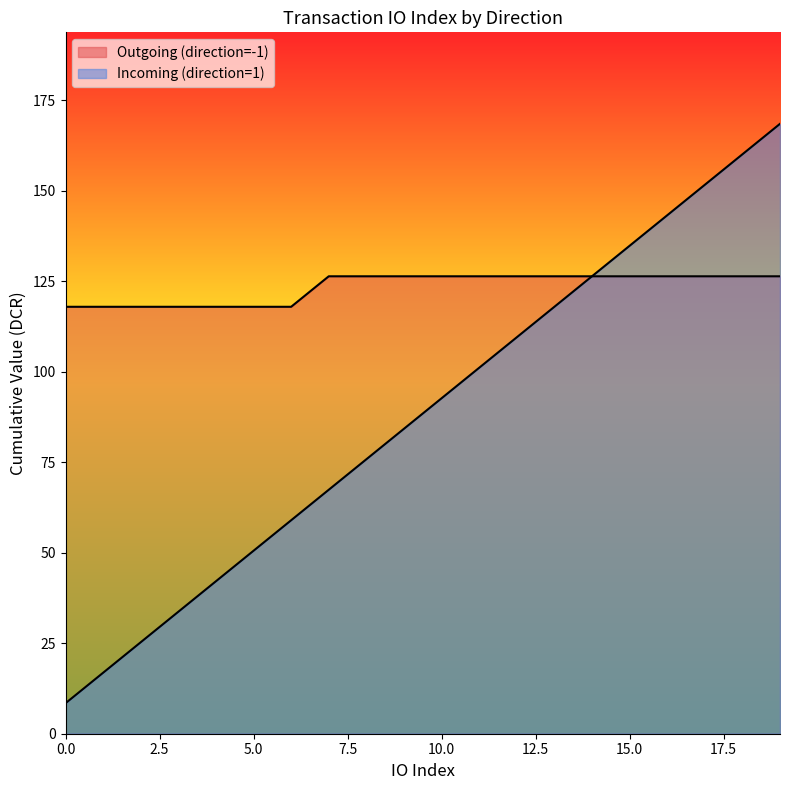

True or false: the data shows 92.7 at 10.

True